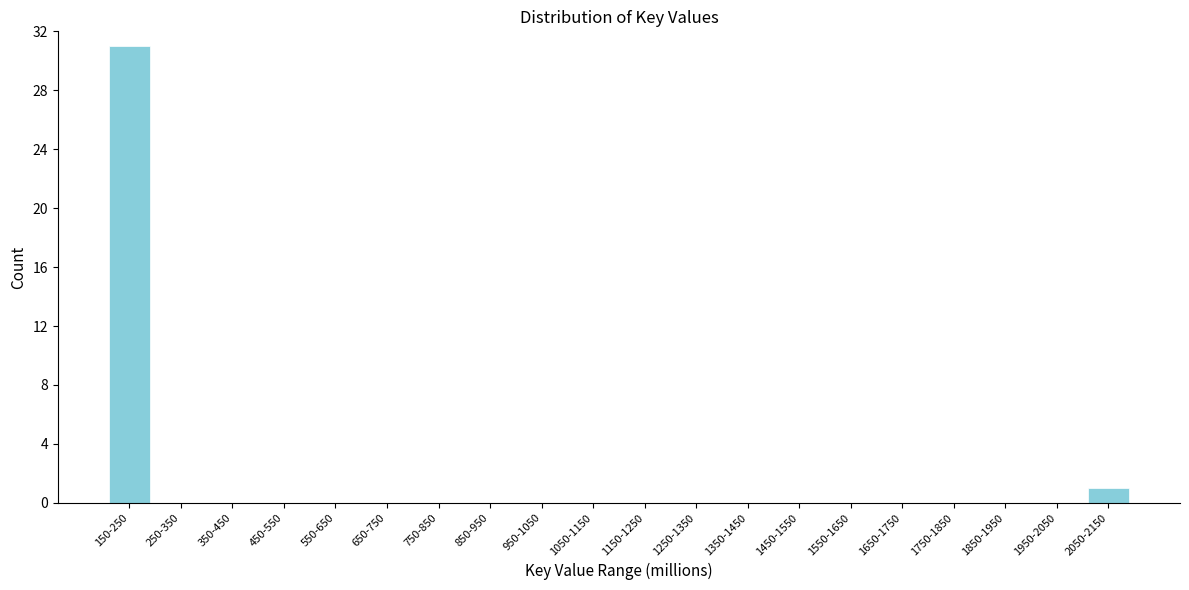

Reading left to right, extract all data points from this chart.

150-250=31	250-350=0	350-450=0	450-550=0	550-650=0	650-750=0	750-850=0	850-950=0	950-1050=0	1050-1150=0	1150-1250=0	1250-1350=0	1350-1450=0	1450-1550=0	1550-1650=0	1650-1750=0	1750-1850=0	1850-1950=0	1950-2050=0	2050-2150=1